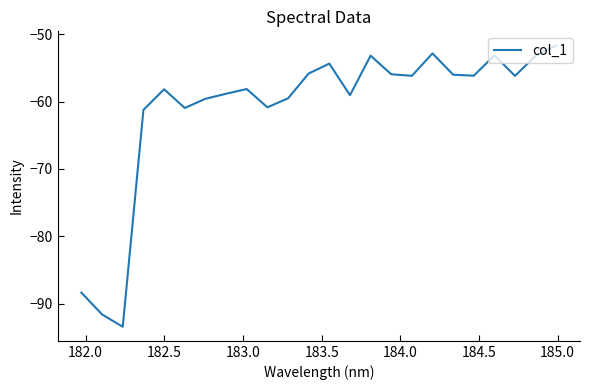

How many lines are shown in the chart?

1